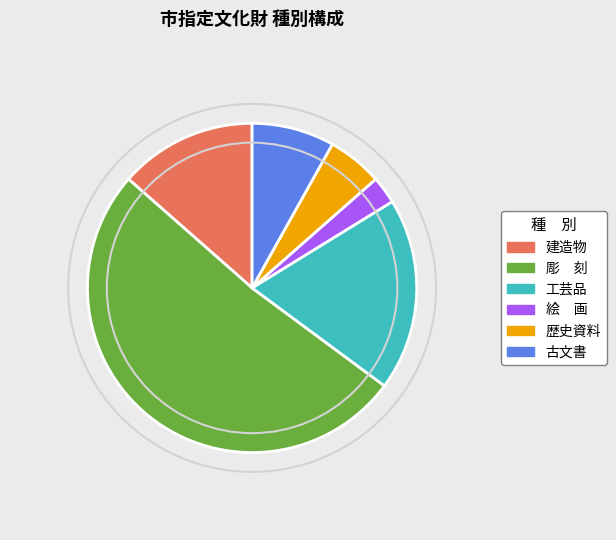

What is the largest slice in the pie chart?

彫 刻